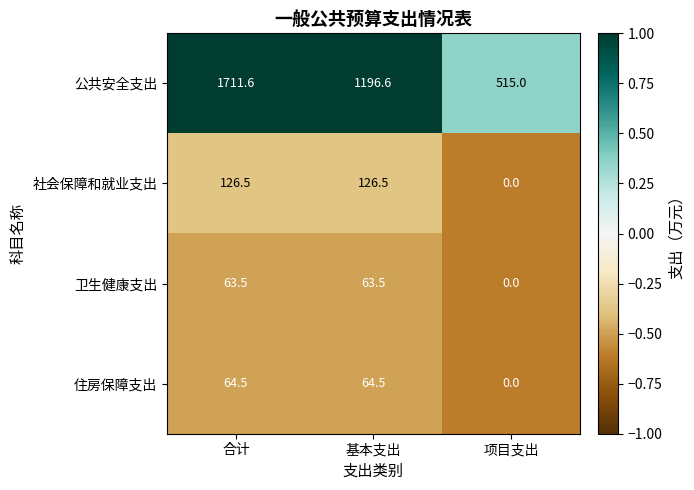

Which label corresponds to the largest value in the chart?

合计